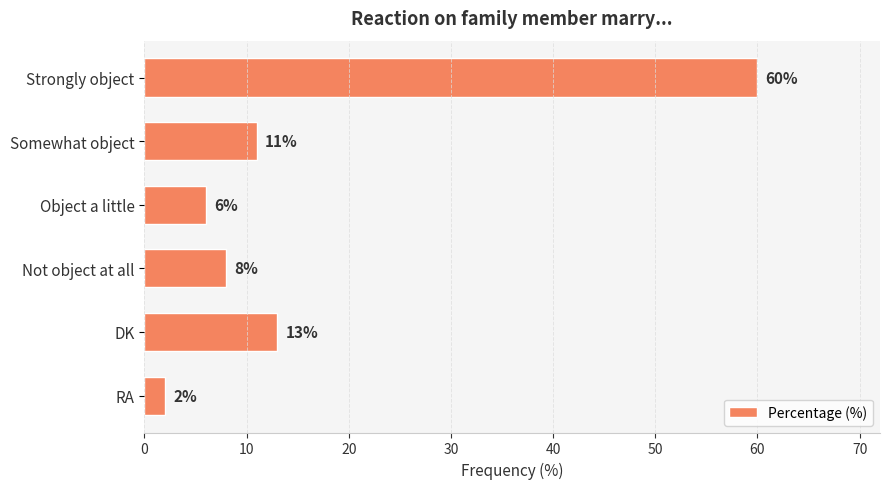

Between DK and Strongly object, which is larger?

Strongly object